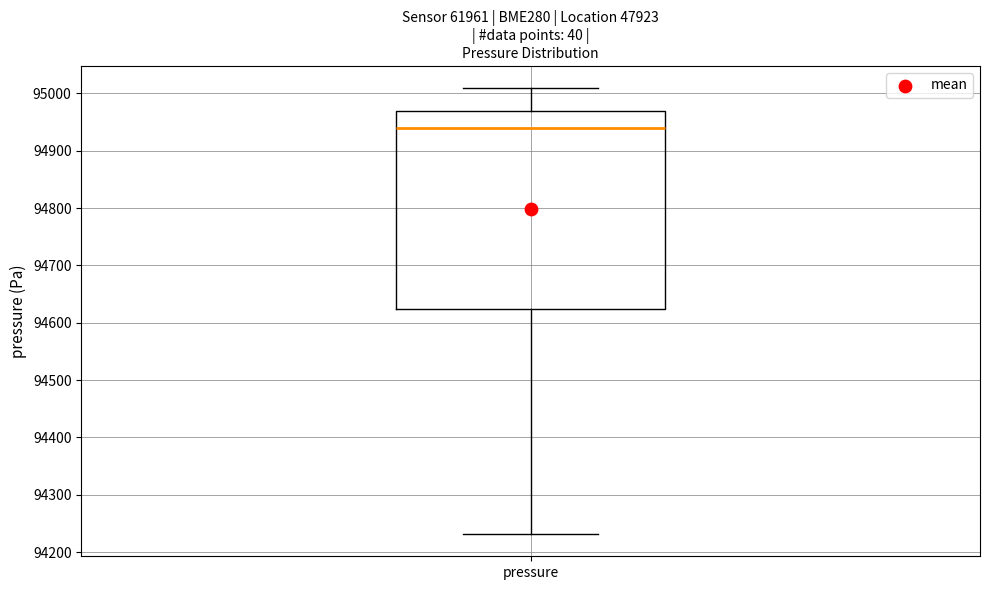

Transcribe this box plot: give where the median line is, the range the box spans, and where the two whiskers end, as read against the y-axis. The values are not printed on the chart, so give them approximately, as read against the axis.

median 94940, box 94620 to 94970, whiskers 94230 to 95010